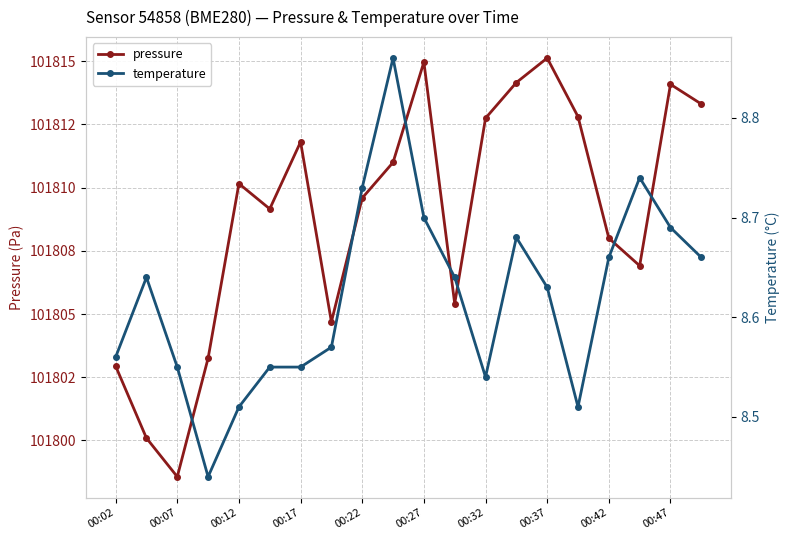

Reading right to left, extract all data points from this chart.

pressure: 101813.3	101814.1	101806.9	101808.0	101812.8	101815.1	101814.2	101812.8	101805.4	101815.0	101811.0	101809.6	101804.7	101811.8	101809.2	101810.2	101803.2	101798.6	101800.1	101802.9
temperature: 8.7	8.7	8.7	8.7	8.5	8.6	8.7	8.5	8.6	8.7	8.9	8.7	8.6	8.6	8.6	8.5	8.4	8.6	8.6	8.6